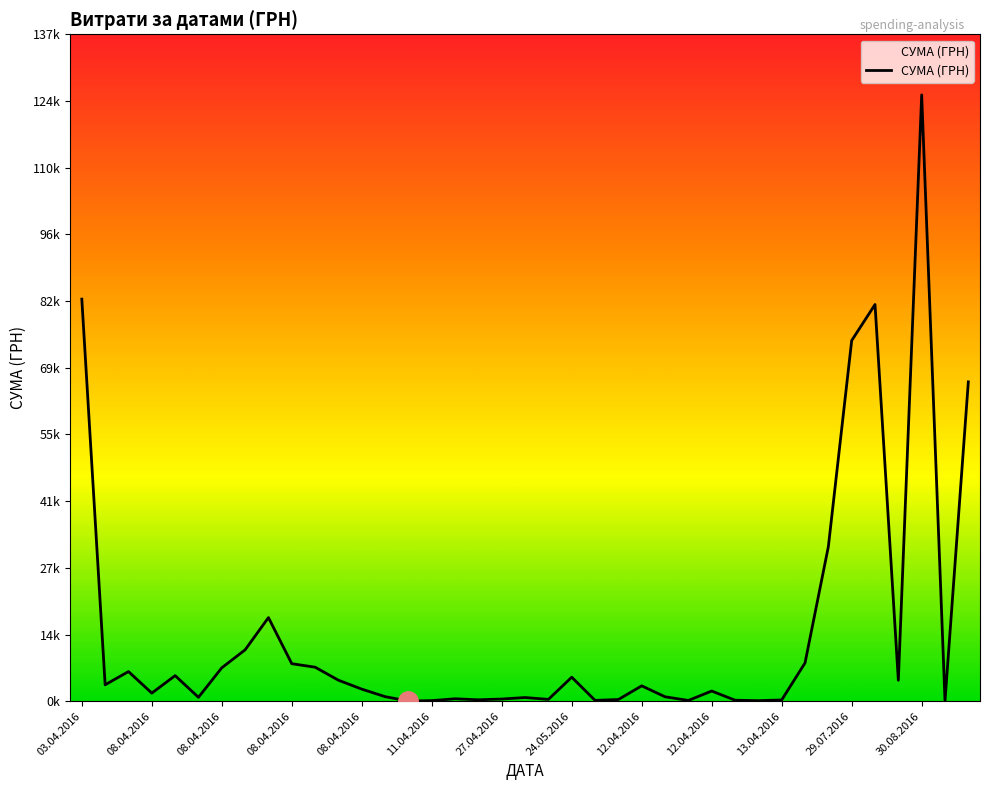

Does the chart have visible grid lines?

No